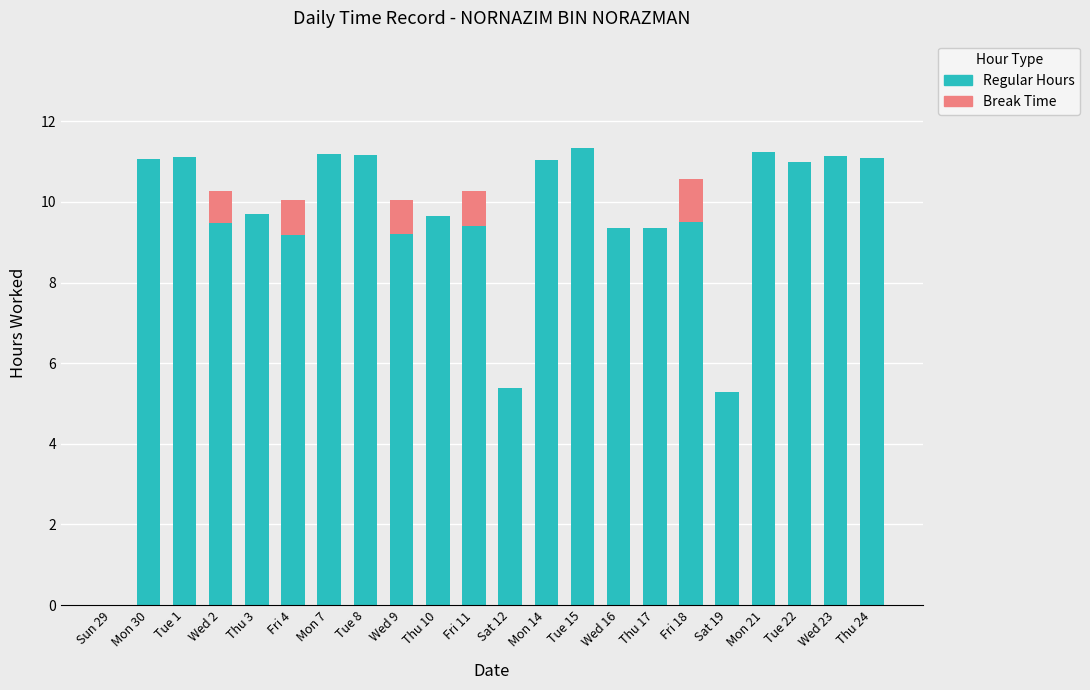

What is the total value across all series at Sat 12?

5.4